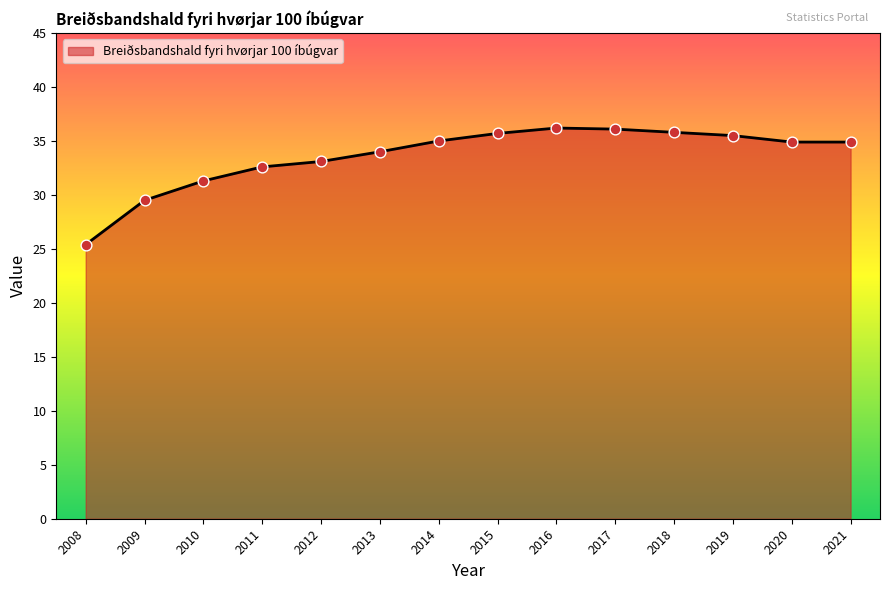

Which has a higher value, 2014 or 2019?

2019